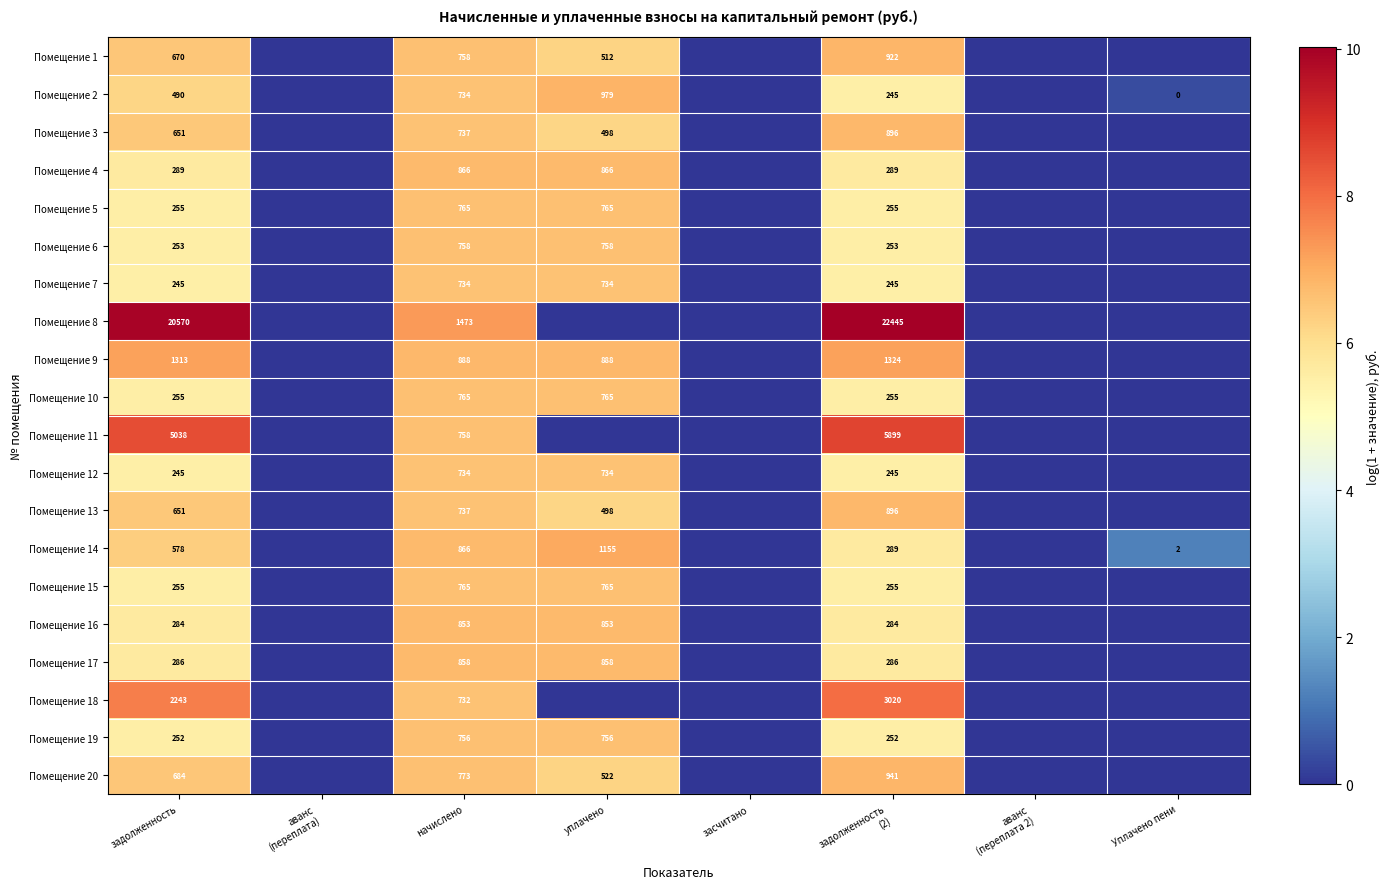

True or false: Помещение 13 has a value of 151 at уплачено.

False